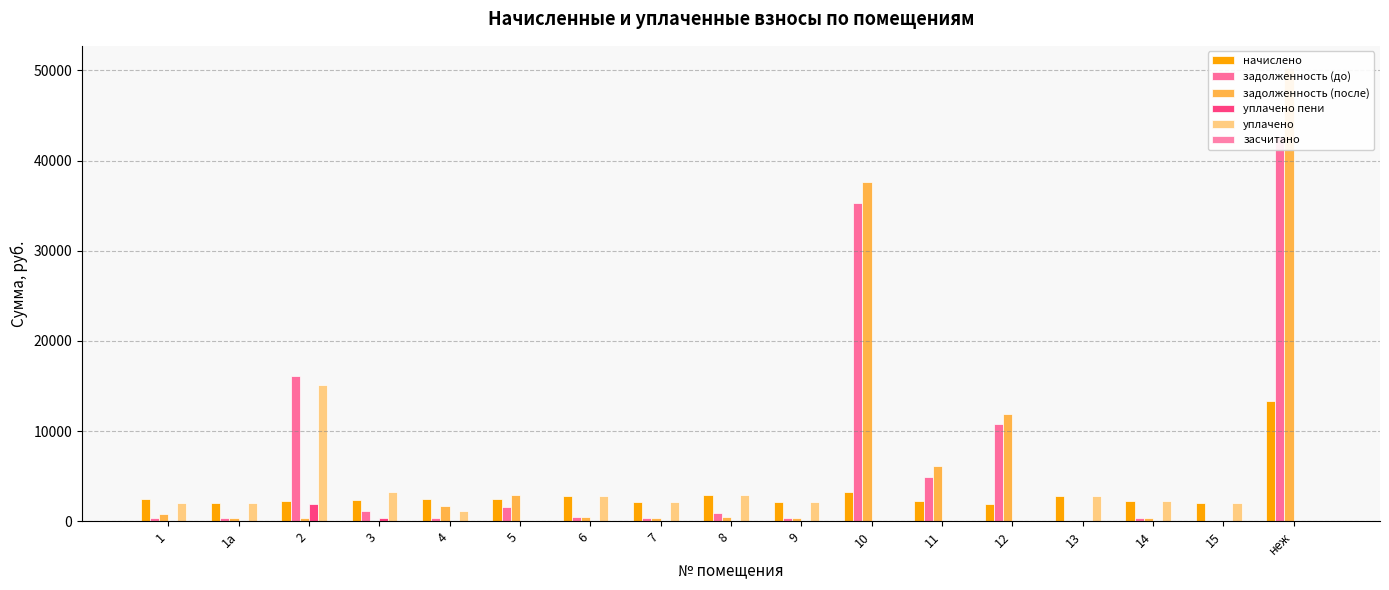

At how many categories does at least one series exceed 10731?

4